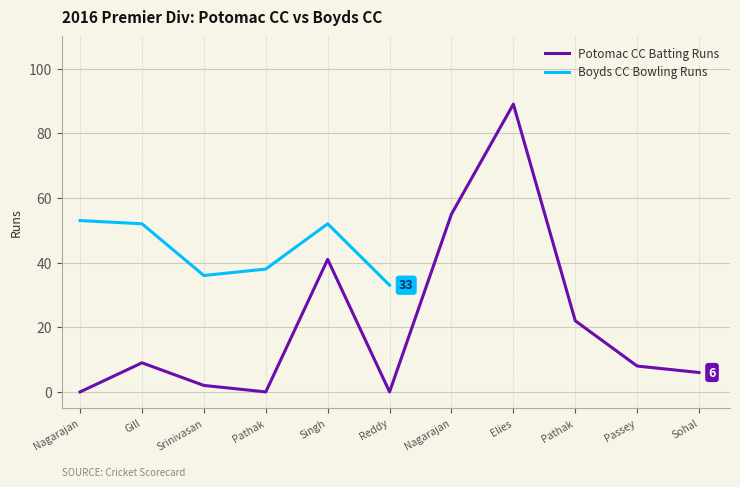

How many interior local valleys (lower than both neighbors) does the data have?

2